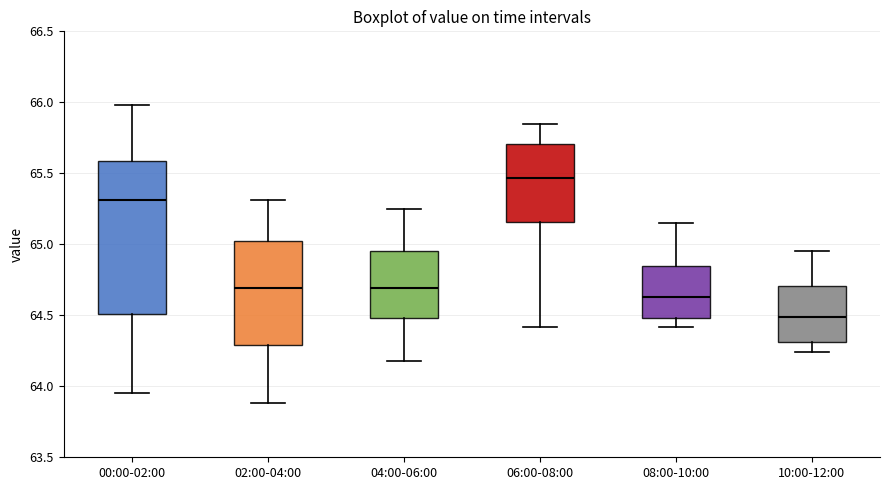

Comparing the boxes themselves (not the whiskers), which one is the tallest?

00:00-02:00